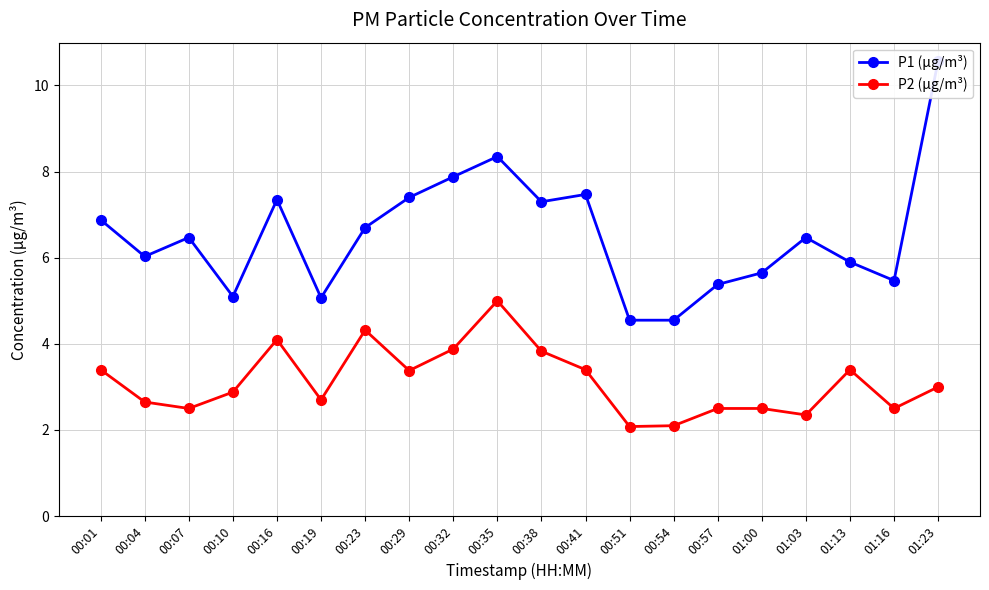

What is the sum of the P1 (μg/m³) values at 00:19 and 01:00?

10.7